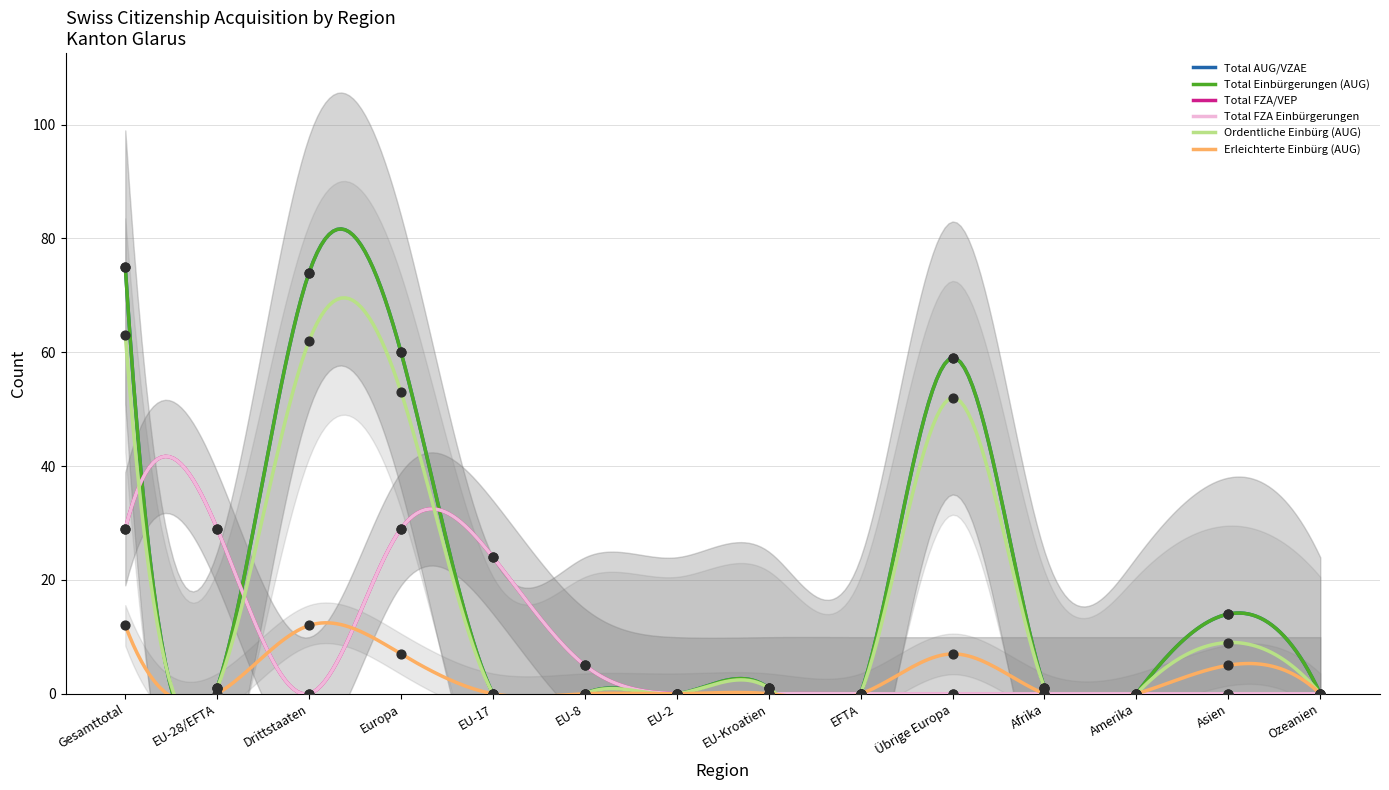

Is the value of Erleichterte Einbürg (AUG) at EU-28/EFTA greater than the value of Ordentliche Einbürg (AUG) at EFTA?

No